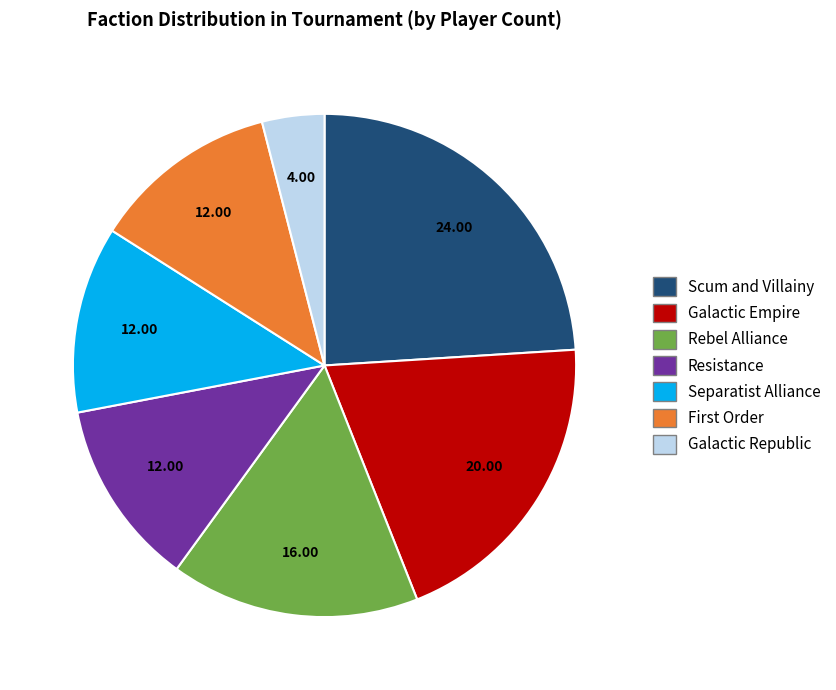

Does any single category account for the majority?

No